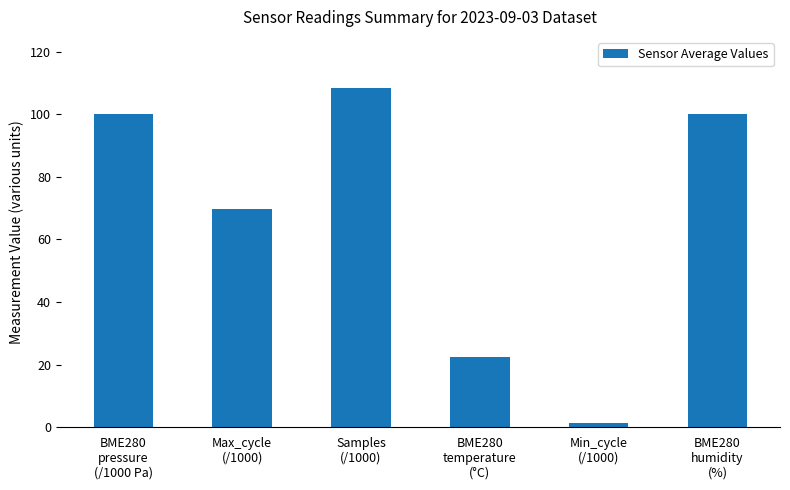

Is it true that the value at BME280
temperature
(°C) is 5.1?

False